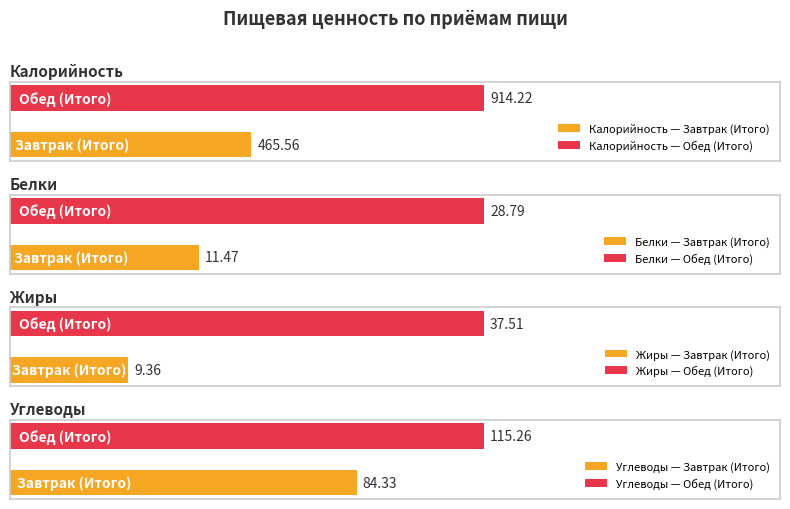

What is the minimum value shown in the chart?

9.4